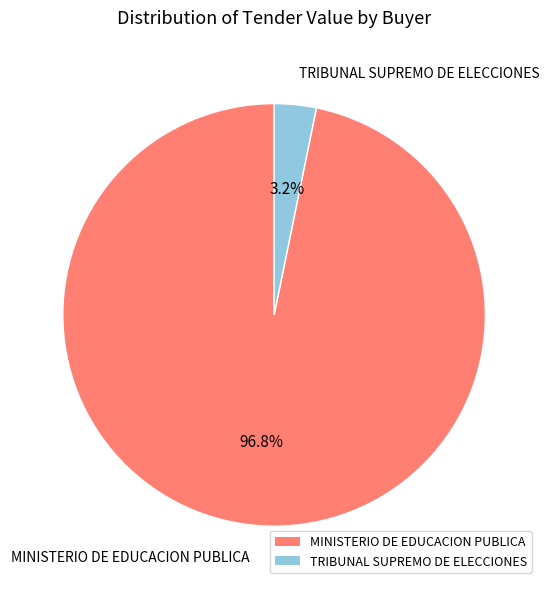

To the nearest percent, what percentage of the pie is TRIBUNAL SUPREMO DE ELECCIONES?

3%